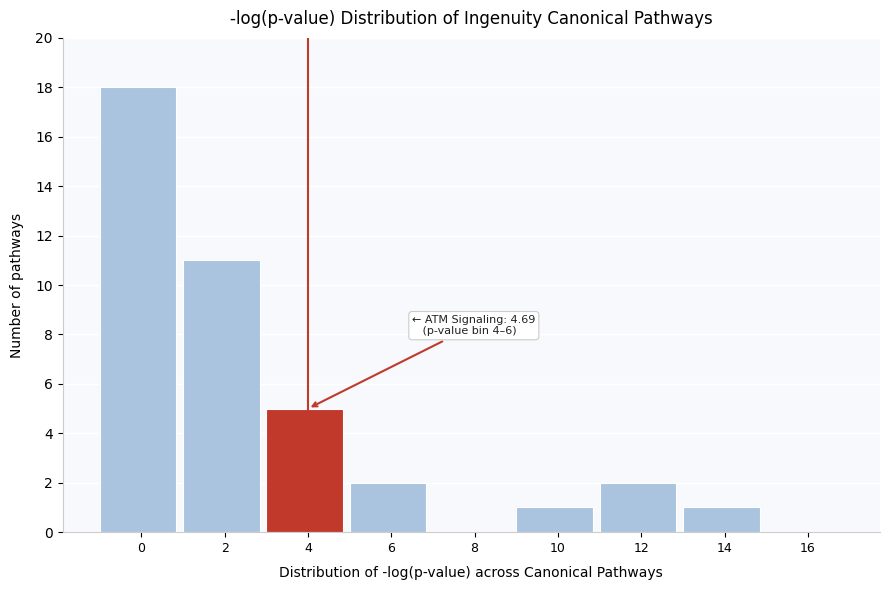

Reading right to left, extract all data points from this chart.

16=0	14=1	12=2	10=1	8=0	6=2	4=5	2=11	0=18